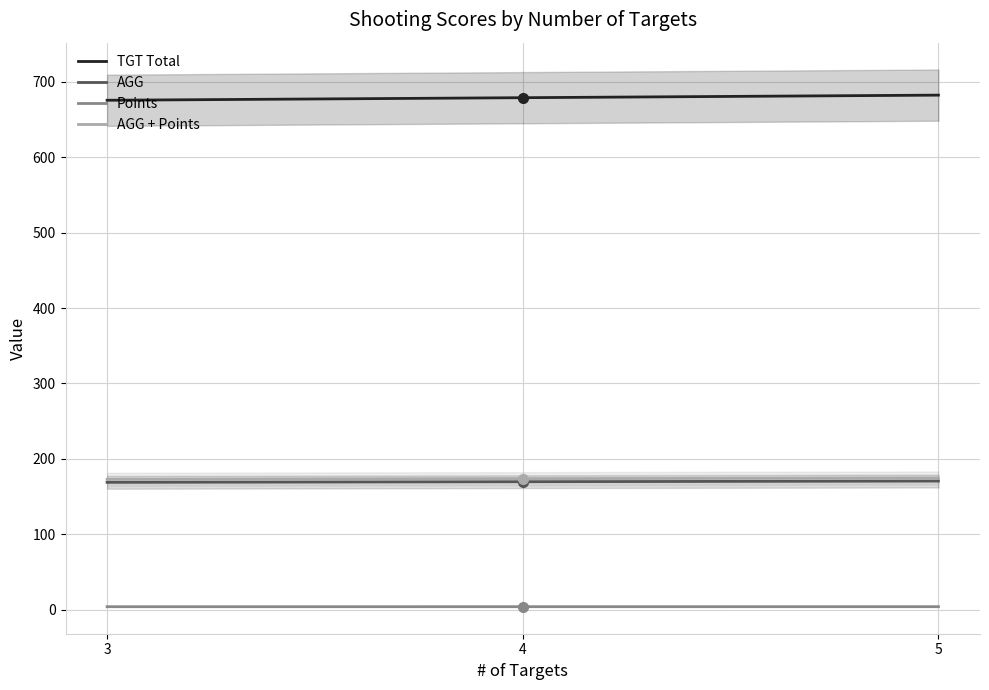

What is the value of the Points point at the 3rd from the left?

4.0